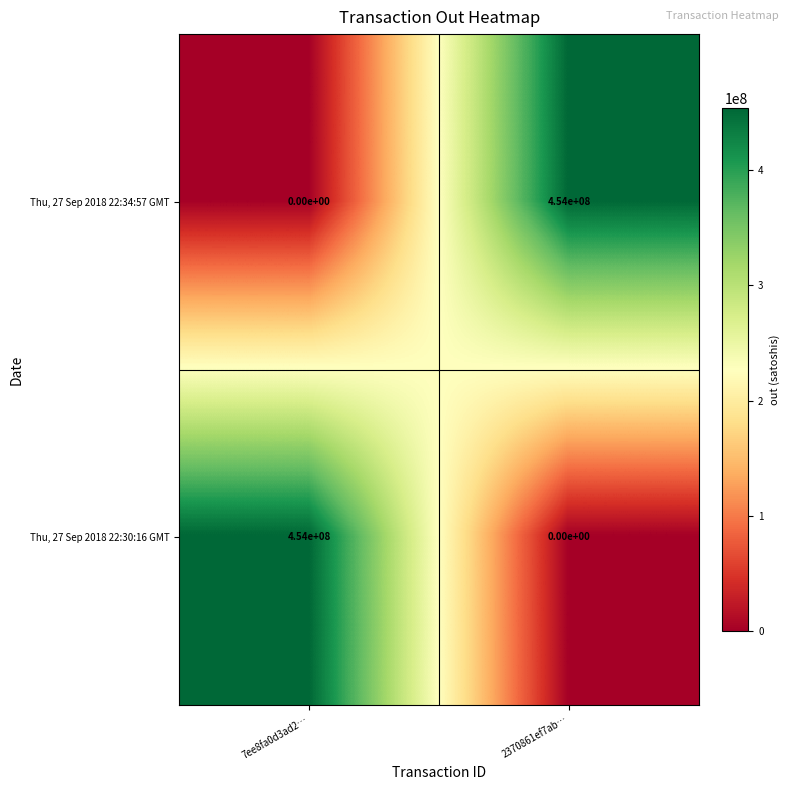

The Thu, 27 Sep 2018 22:34:57 GMT series shows -210824066 at 7ee8fa0d3ad2…. True or false?

False